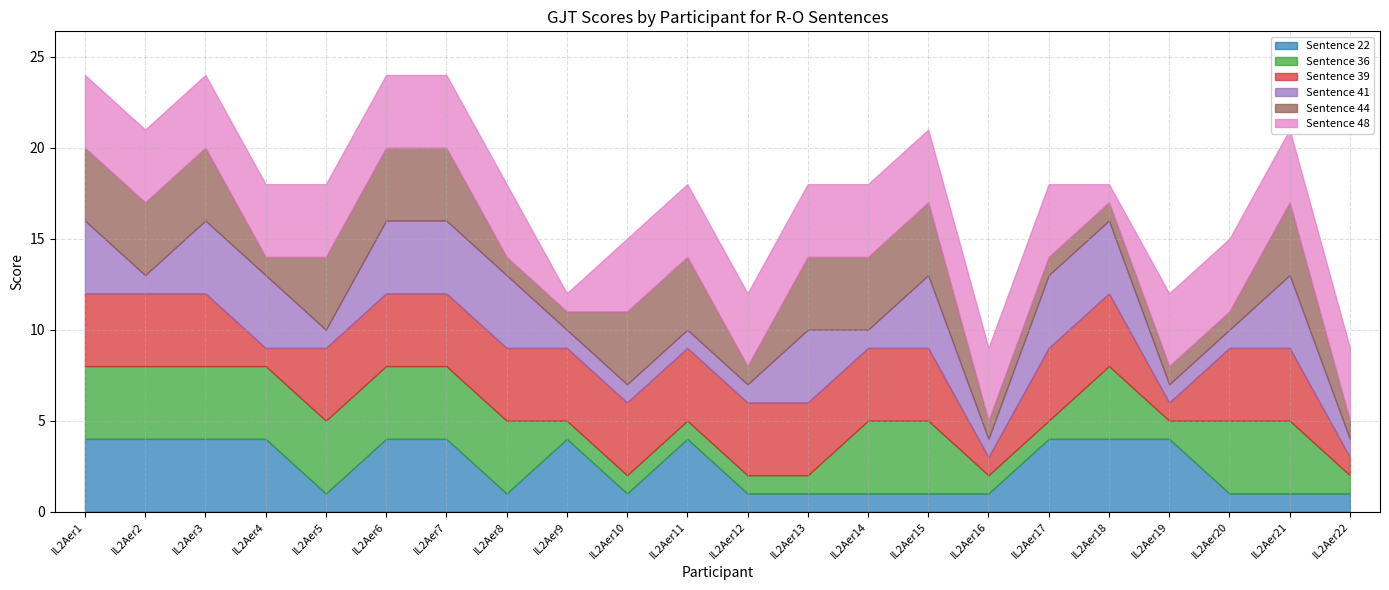

What is the value of the Sentence 48 point at the 9th from the left?

1